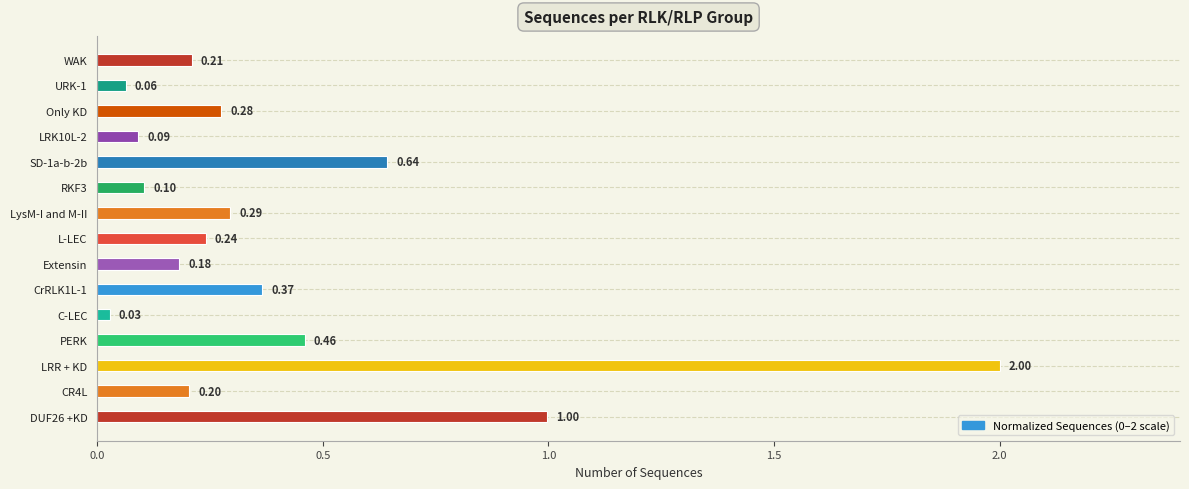

Rank the categories by value from highest to lowest.

LRR + KD, DUF26 +KD, SD-1a-b-2b, PERK, CrRLK1L-1, LysM-I and M-II, Only KD, L-LEC, WAK, CR4L, Extensin, RKF3, LRK10L-2, URK-1, C-LEC